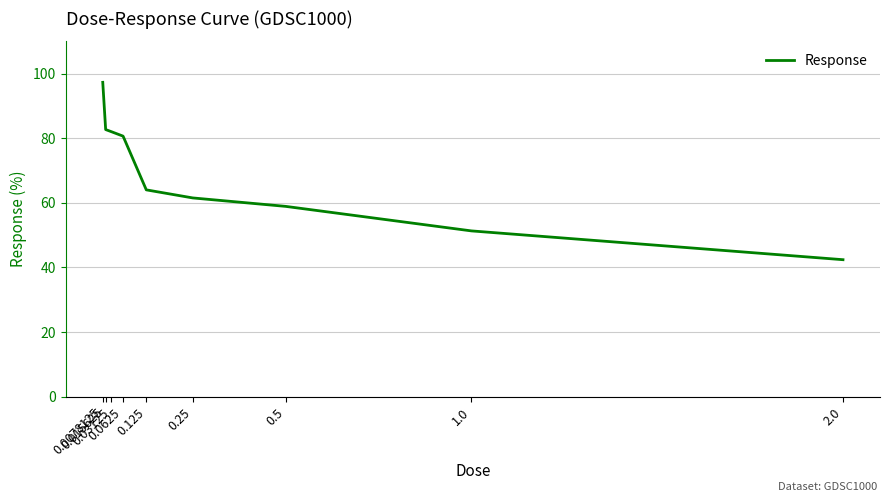

What is the minimum value shown in the chart?

42.4